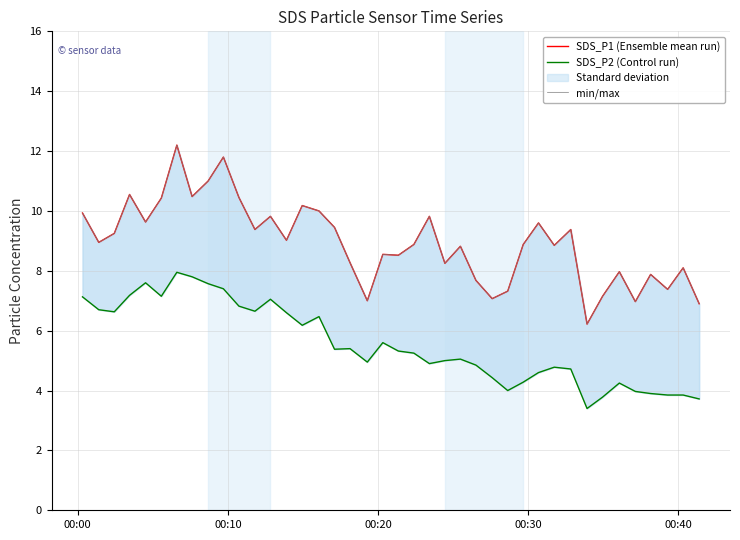

Reading left to right, list all the values displayed in this chart.

SDS_P1 (Ensemble mean run): 9.9	8.9	9.2	10.6	9.6	10.4	12.2	10.5	11.0	11.8	10.4	9.4	9.8	9.0	10.2	10.0	9.4	8.3	7.0	8.6	8.5	8.9	9.8	8.2	8.8	7.7	7.1	7.3	8.9	9.6	8.8	9.4	6.2	7.2	8.0	7.0	7.9	7.4	8.1	6.9
SDS_P2 (Control run): 7.1	6.7	6.6	7.2	7.6	7.2	8.0	7.8	7.6	7.4	6.8	6.7	7.0	6.6	6.2	6.5	5.4	5.4	5.0	5.6	5.3	5.2	4.9	5.0	5.0	4.8	4.4	4.0	4.3	4.6	4.8	4.7	3.4	3.8	4.2	4.0	3.9	3.9	3.9	3.7
min/max: 9.9	8.9	9.2	10.6	9.6	10.4	12.2	10.5	11.0	11.8	10.4	9.4	9.8	9.0	10.2	10.0	9.4	8.3	7.0	8.6	8.5	8.9	9.8	8.2	8.8	7.7	7.1	7.3	8.9	9.6	8.8	9.4	6.2	7.2	8.0	7.0	7.9	7.4	8.1	6.9